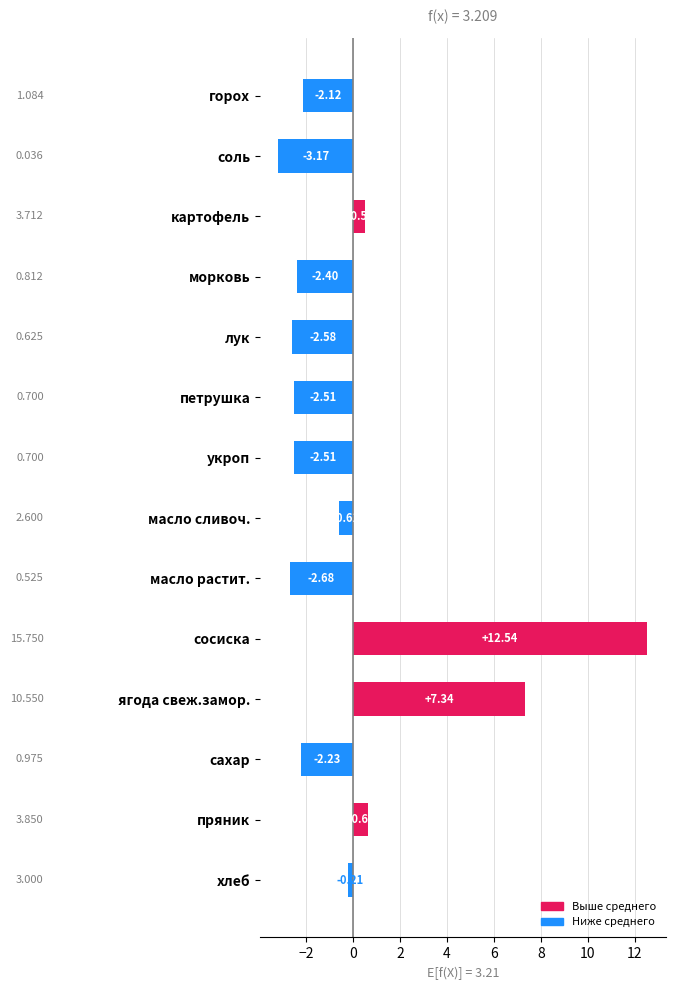

What value does the data have at укроп?

-2.5